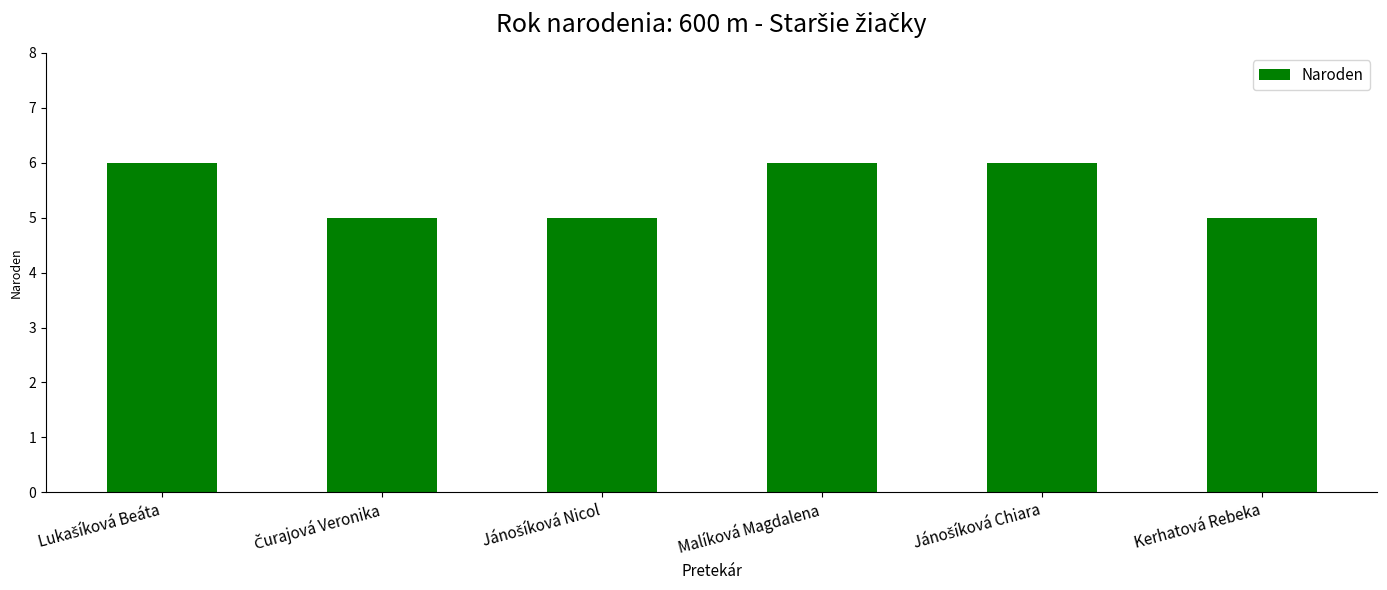

How many data points are less than 6?

3